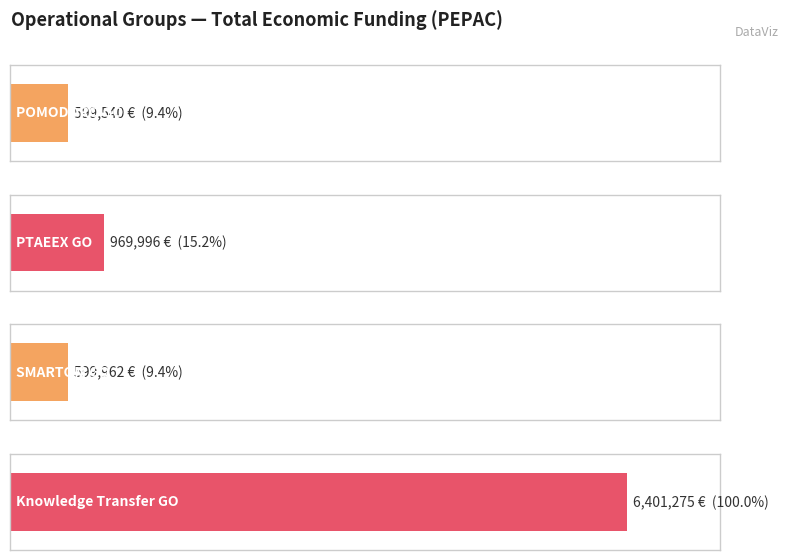

List the labels in order of value, smallest first.

POMODORO GO, SMARTOM GO, PTAEEX GO, Knowledge Transfer GO